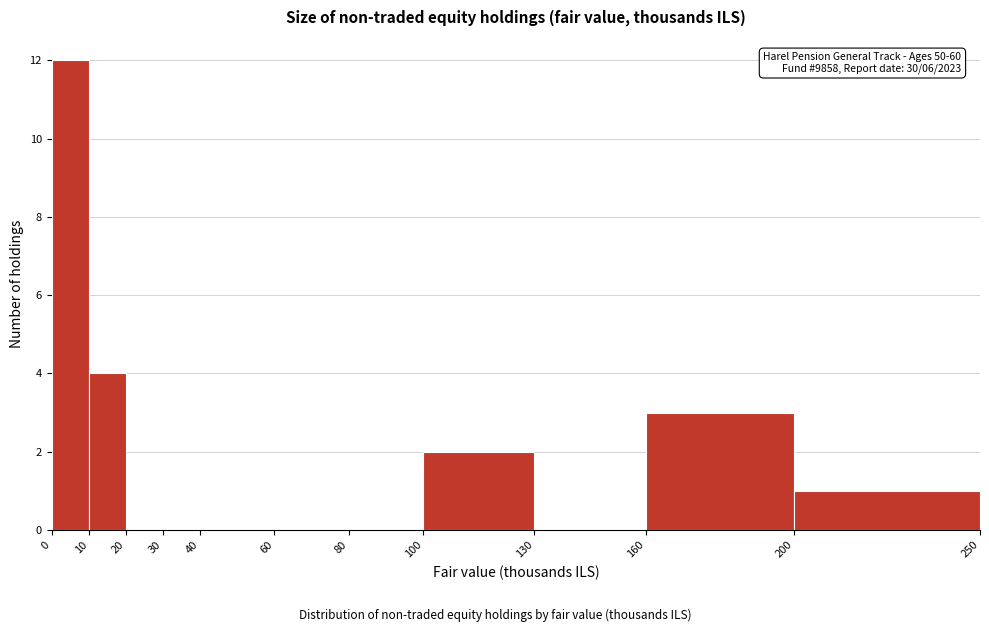

Over which range of the x-axis is the bar tallest?

0 to 10